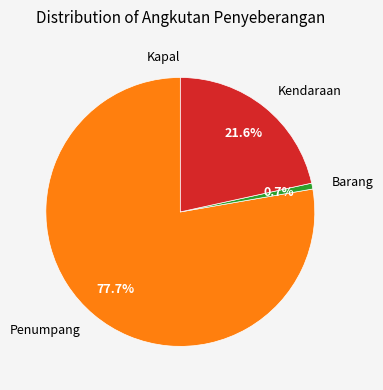

True or false: Penumpang accounts for 68% of the total.

False